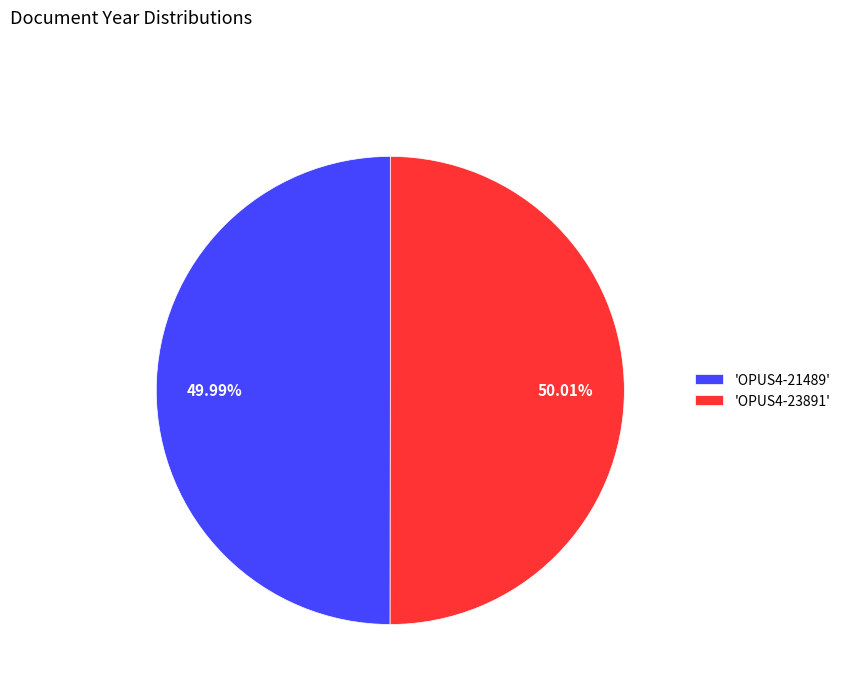

Combined, do 'OPUS4-21489' and 'OPUS4-23891' account for over 50%?

Yes